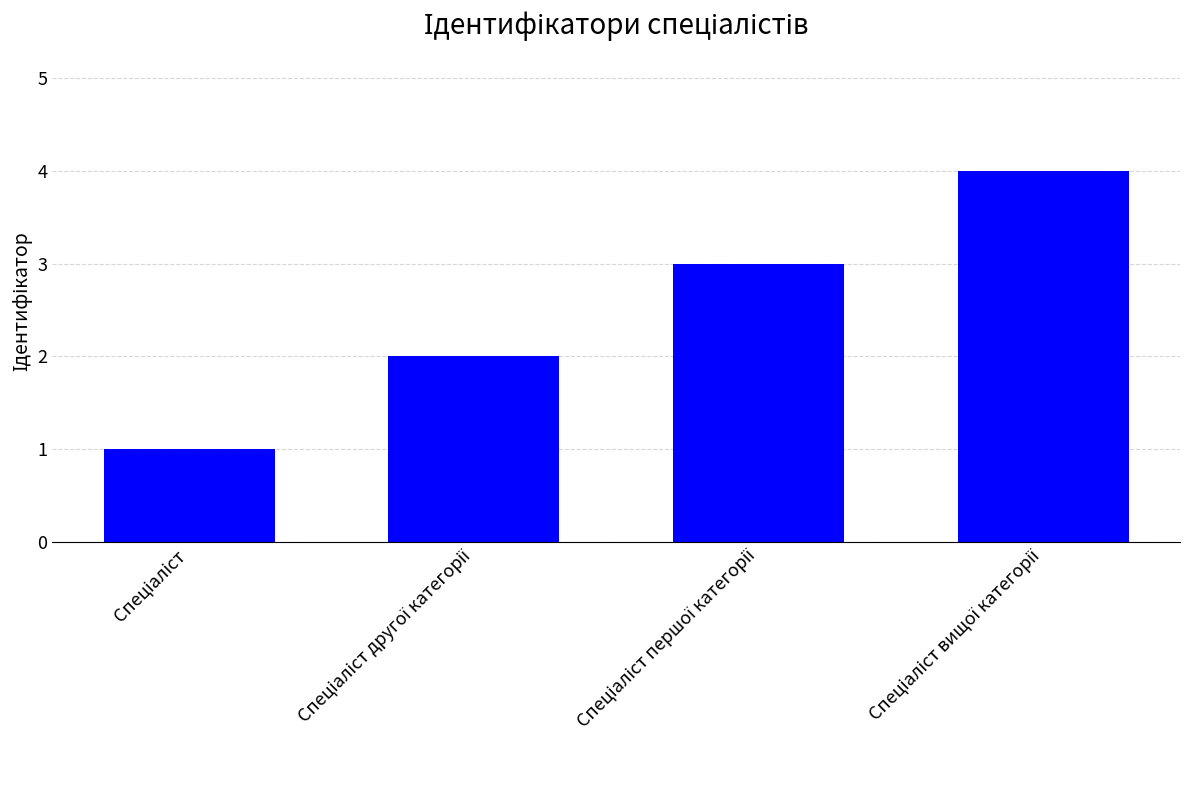

What is the maximum value shown in the chart?

4